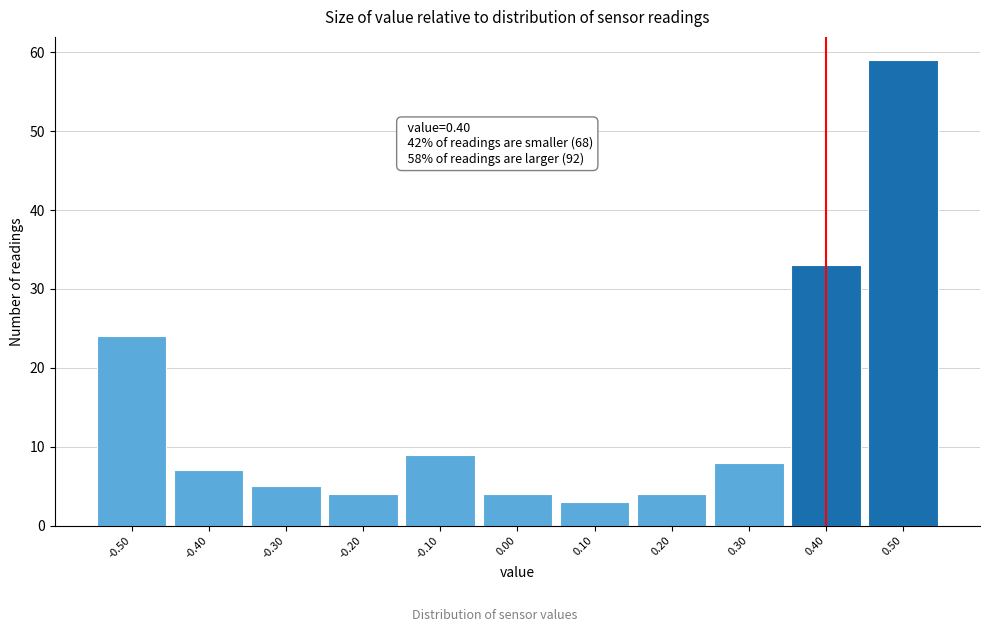

Which range on the x-axis has the tallest bar?

0.45 to 0.55